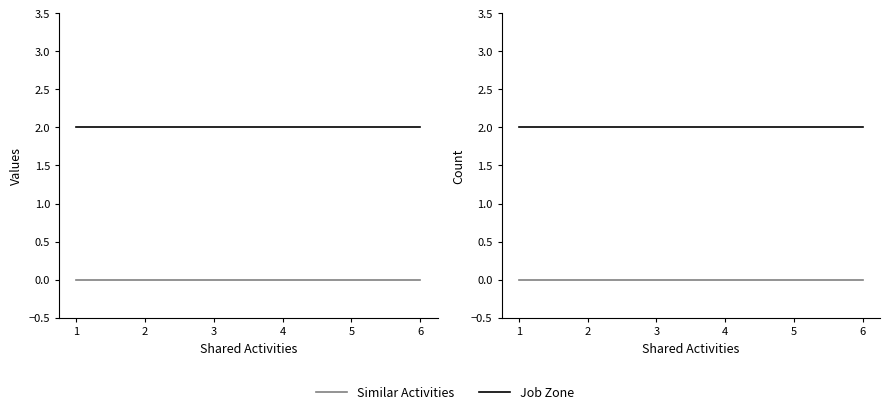

Where is Similar Activities nearest to the value 0?

1